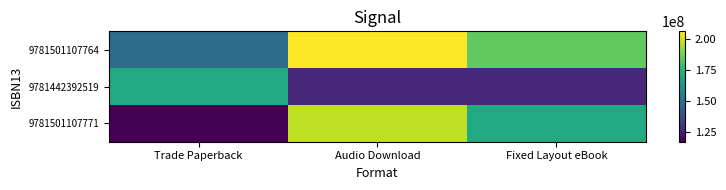

Reading left to right, what are all the values shown in this chart?

9781501107764: Trade Paperback=148399082.9	Audio Download=206016501.6	Fixed Layout eBook=184144465.2
9781442392519: Trade Paperback=170810919.4	Audio Download=126546935.0	Fixed Layout eBook=126544523.0
9781501107771: Trade Paperback=116753432.2	Audio Download=197562685.6	Fixed Layout eBook=171056572.2